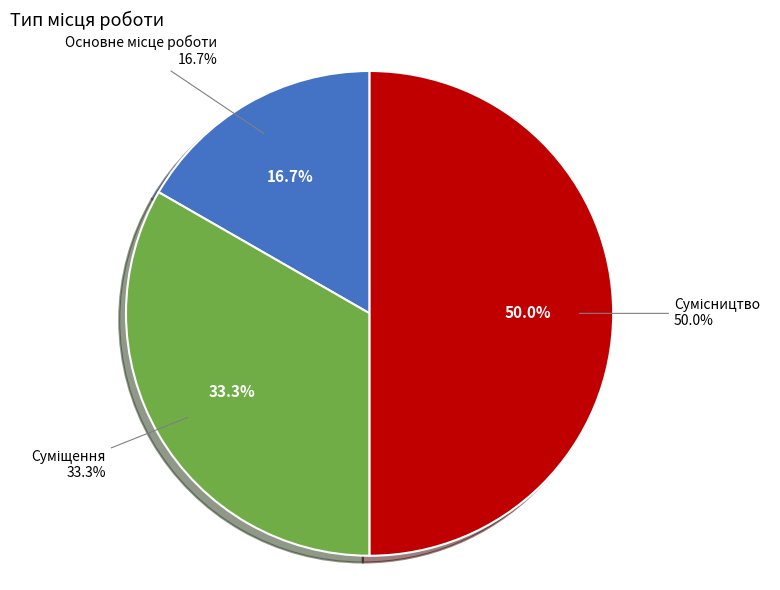

Count the number of slices in the pie.

3